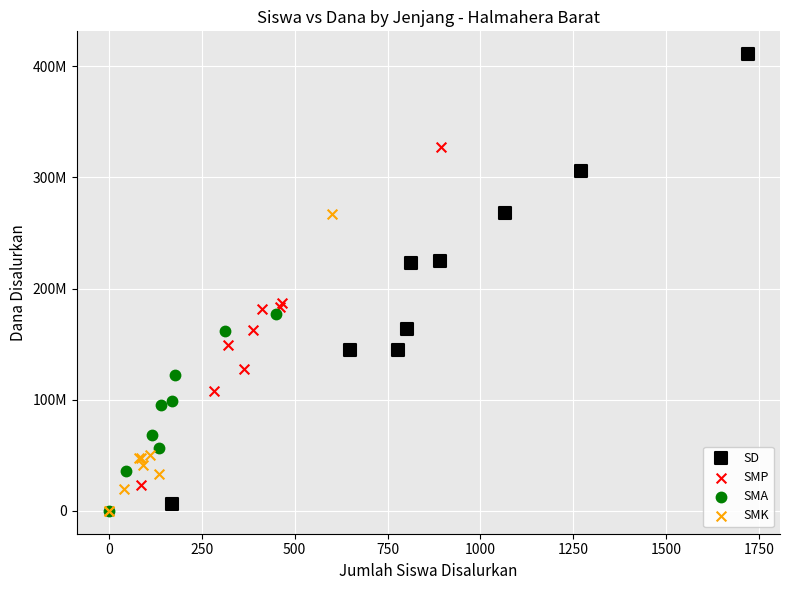

Which series reaches the maximum Y coordinate?

SD